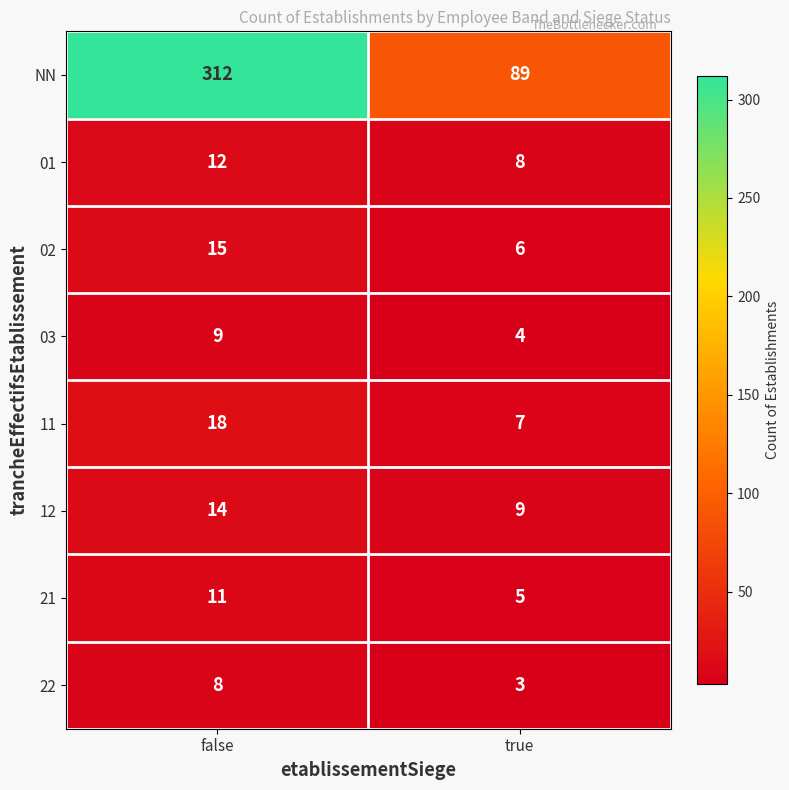

What is the average value of the 12 series?

12